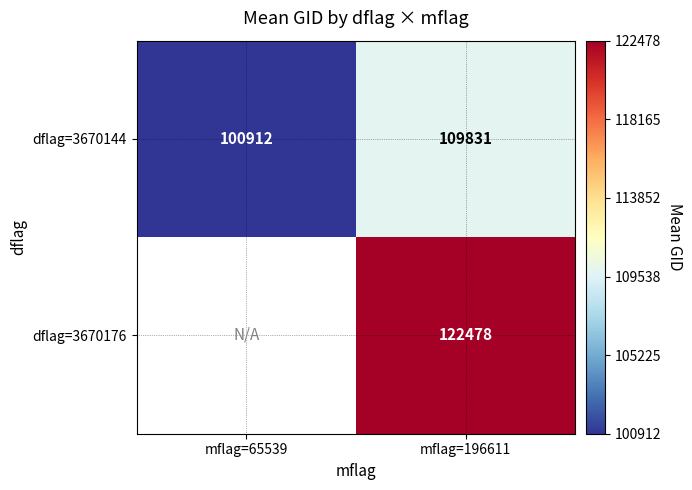

The dflag=3670144 series shows 100912 at mflag=65539. True or false?

True